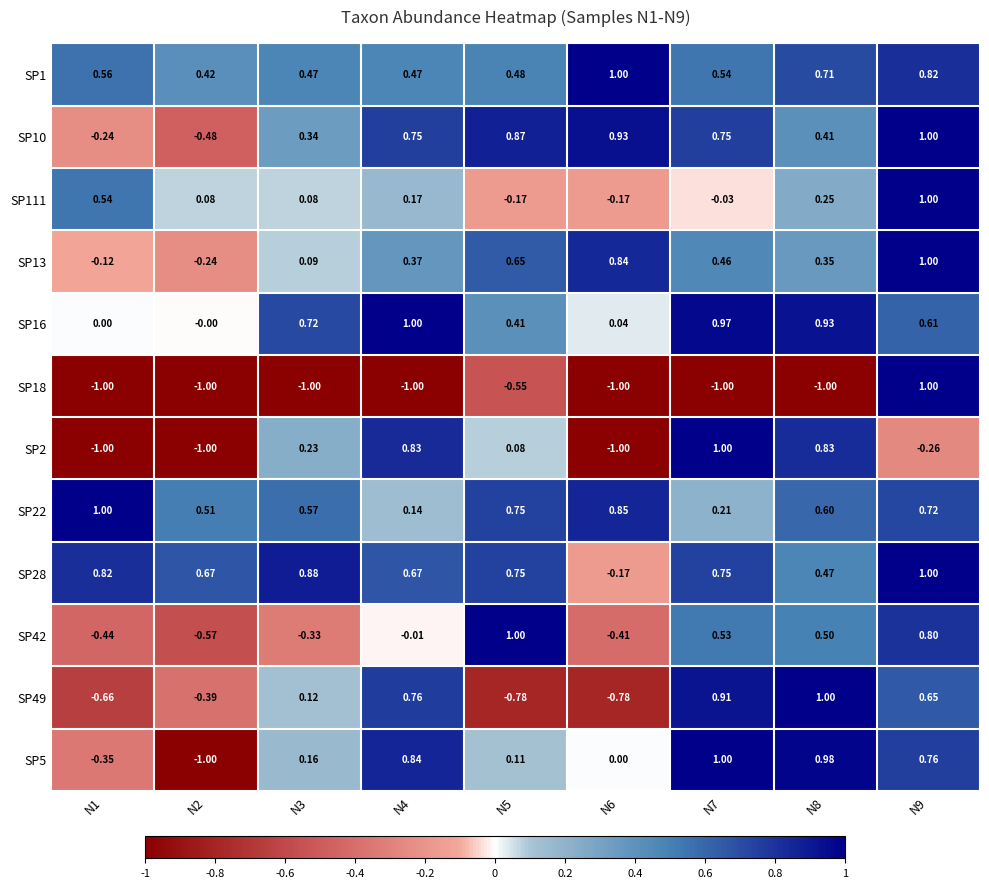

How many negative values does the SP2 series have?

4